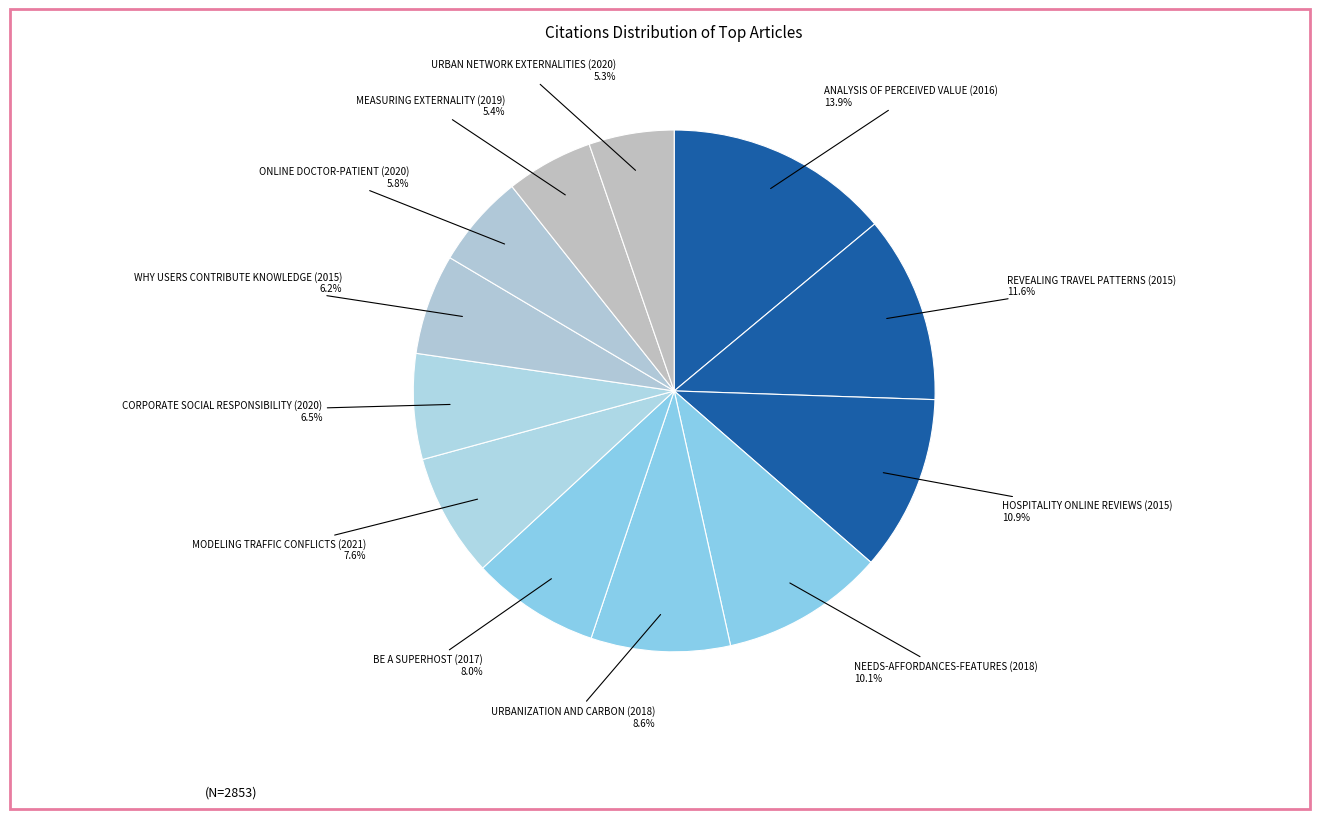

Which slice is the smallest?

URBAN NETWORK EXTERNALITIES (2020)